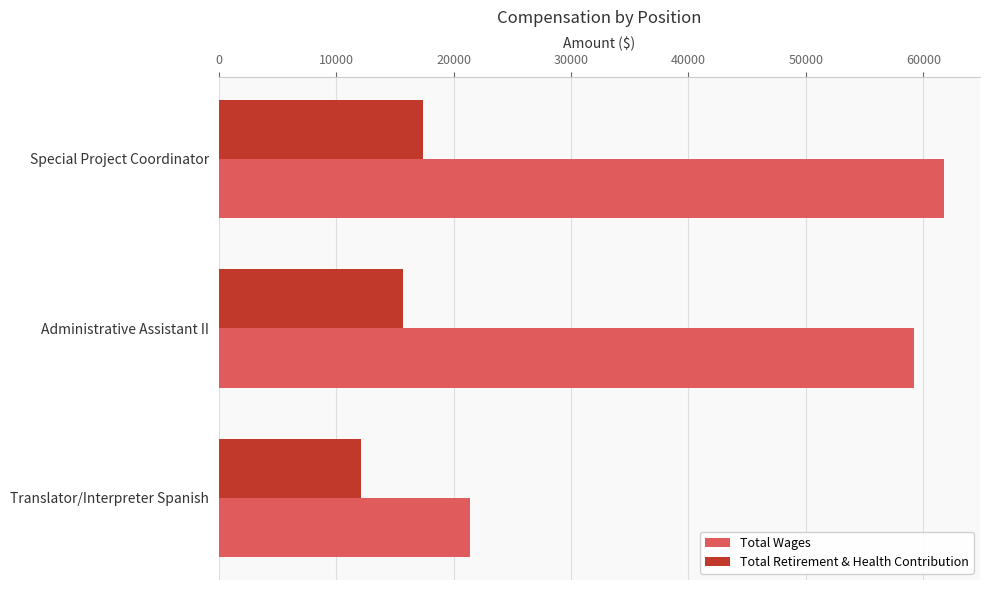

The Total Retirement & Health Contribution series shows 4976 at Translator/Interpreter Spanish. True or false?

False